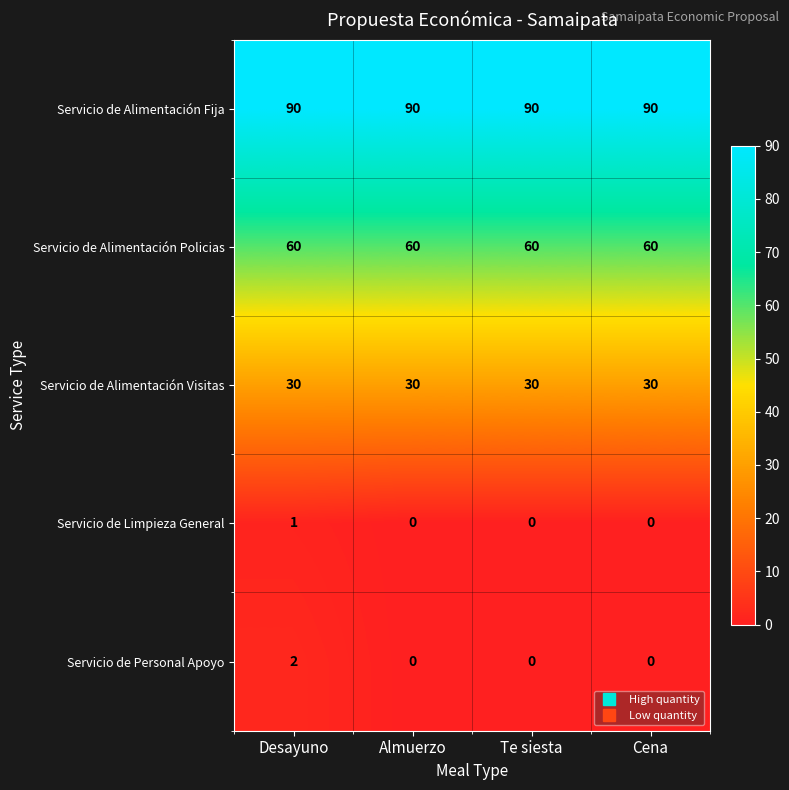

What is the maximum value shown in the chart?

90